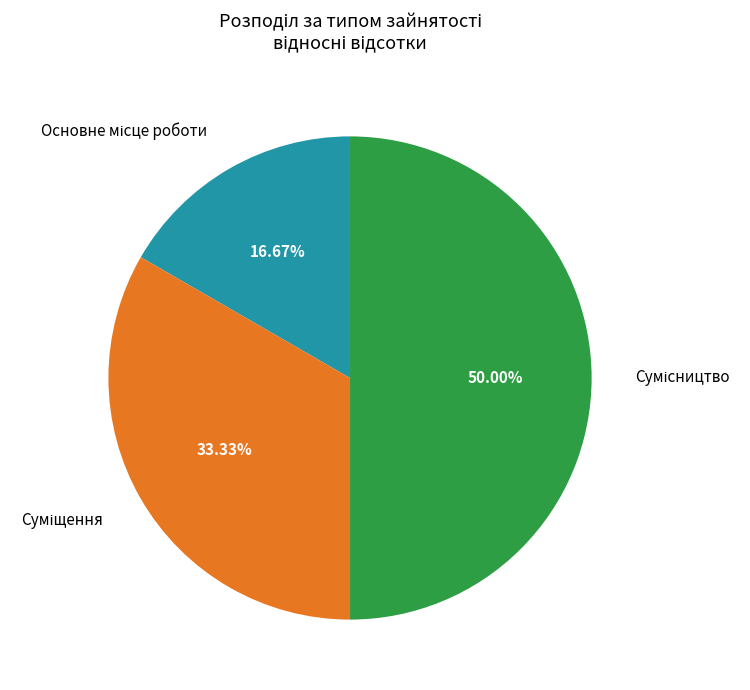

How many slices are in this pie chart?

3